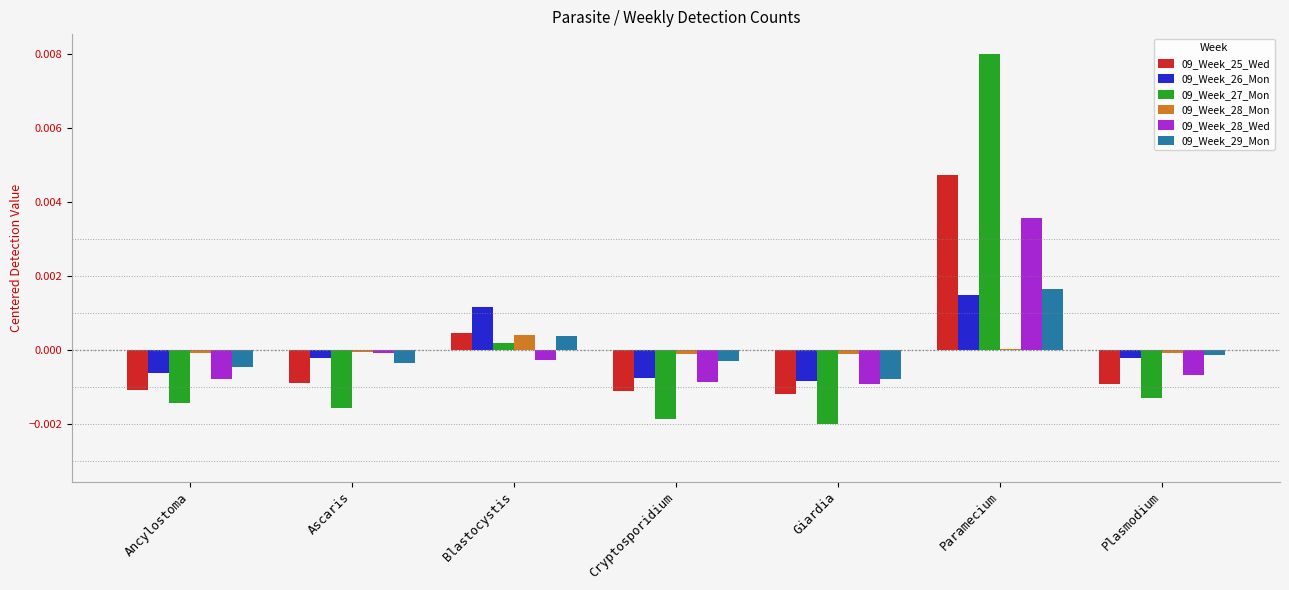

At which label does 09_Week_27_Mon first exceed 0?

Blastocystis